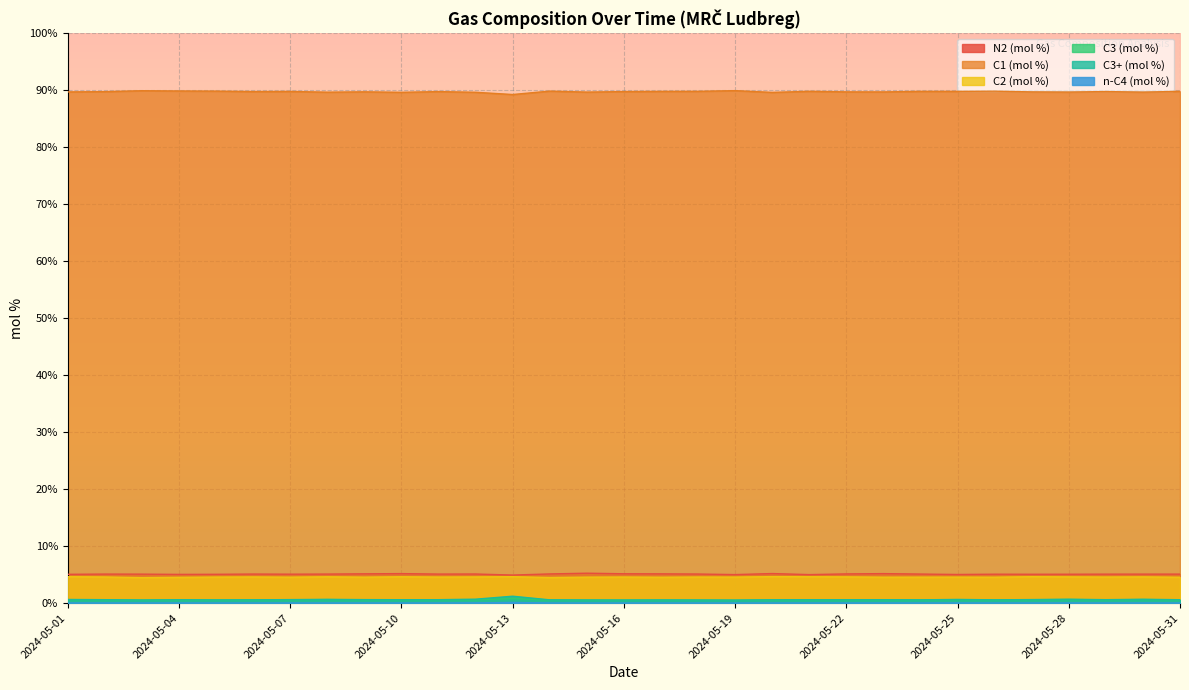

How many series are shown in this chart?

6